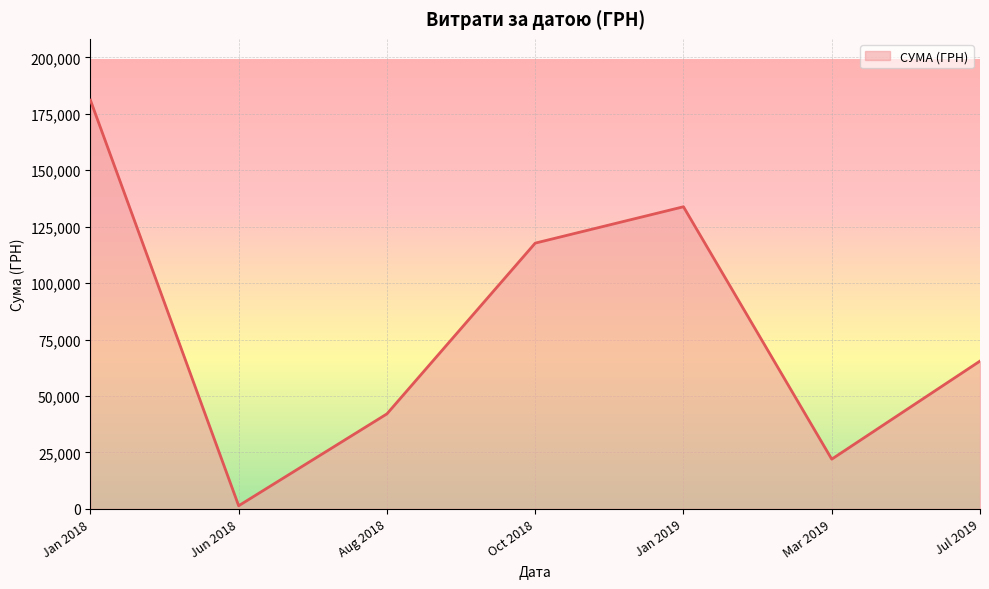

Is it true that the value at Aug 2018 is 18231.3?

False